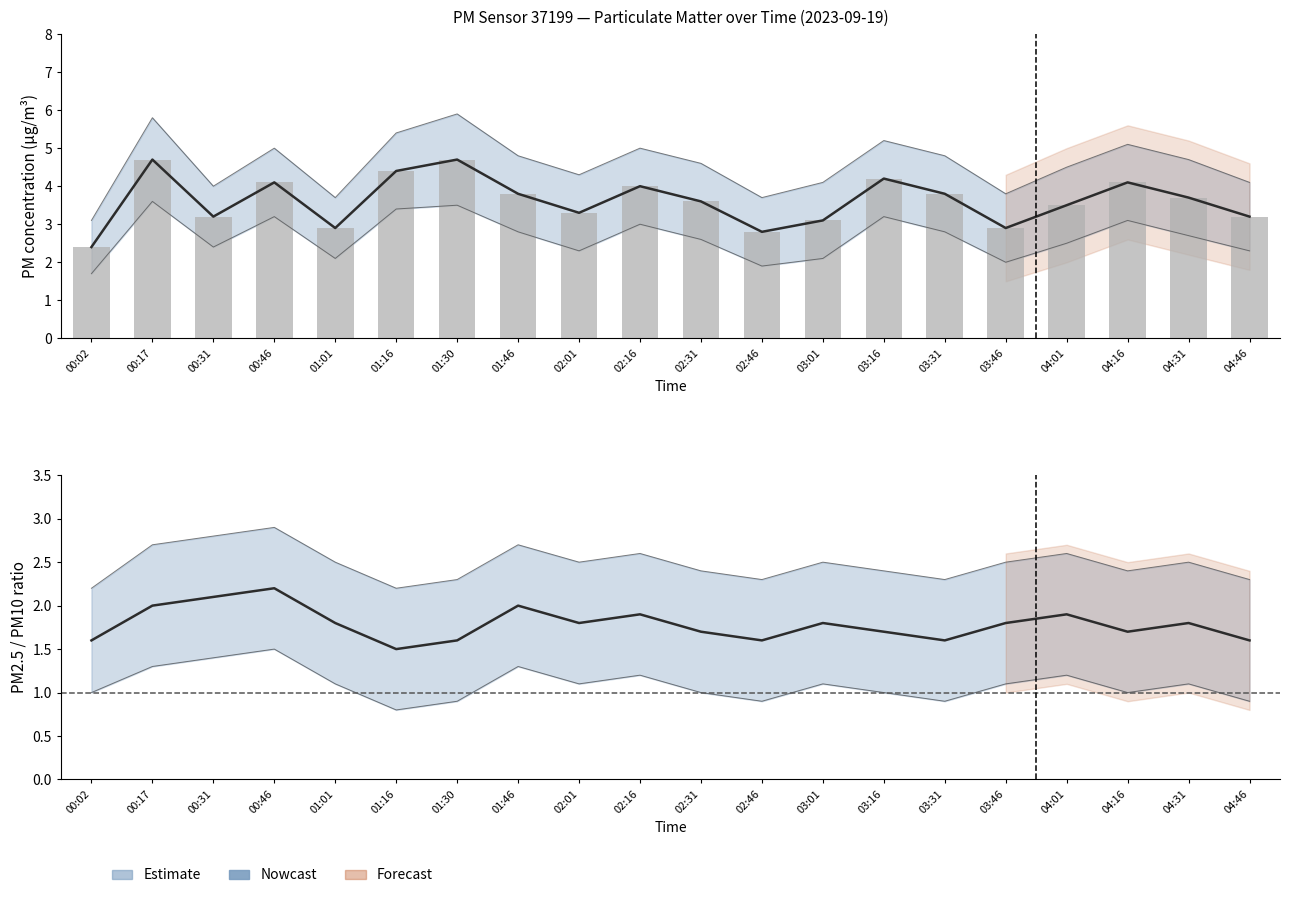

What is the label of the 13th bar from the left?

03:01